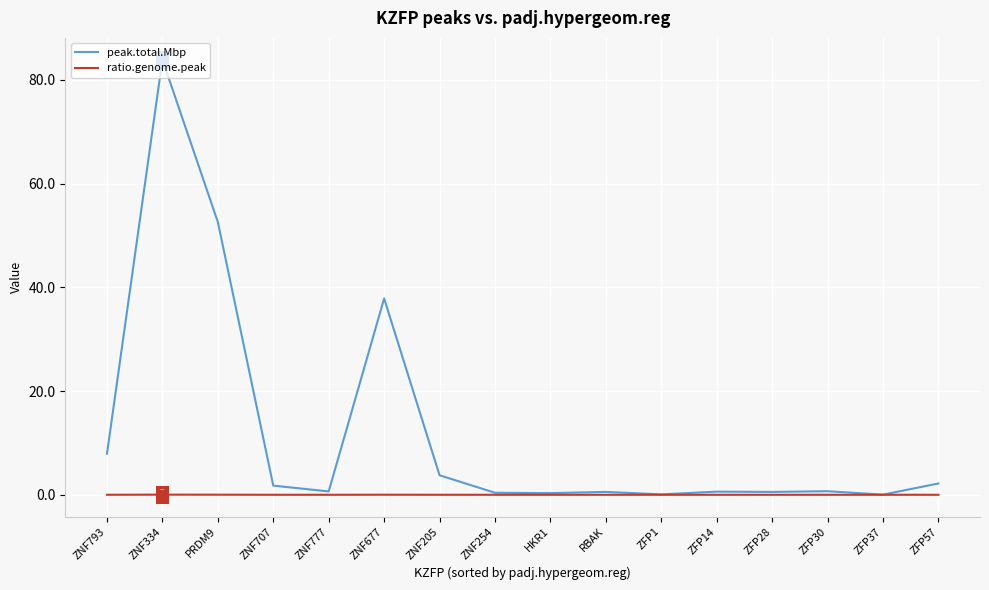

Is the value of peak.total.Mbp at ZNF677 greater than the value of ratio.genome.peak at ZNF254?

Yes